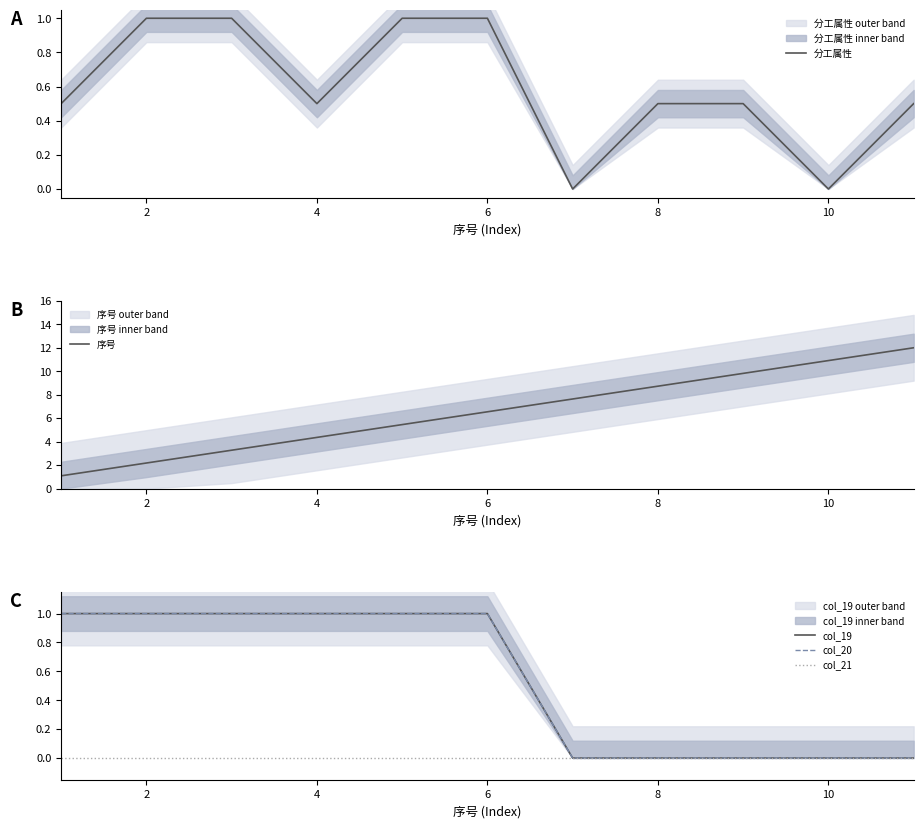

Is it true that 分工属性 equals 0.7 at 8?

False